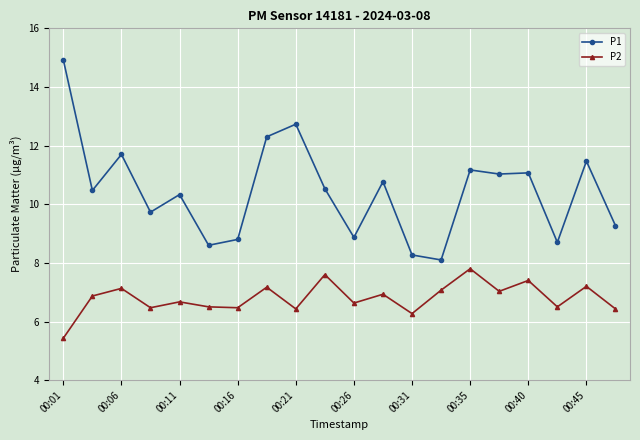

What is the value of the P2 point at the 10th from the left?

7.6